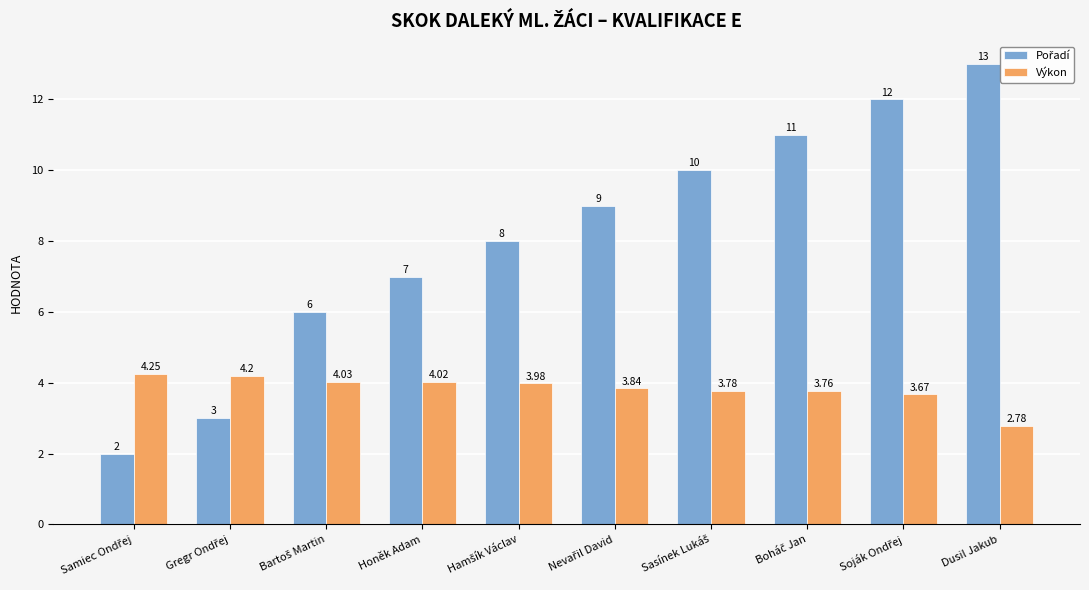

What is the smallest value displayed?

2.0